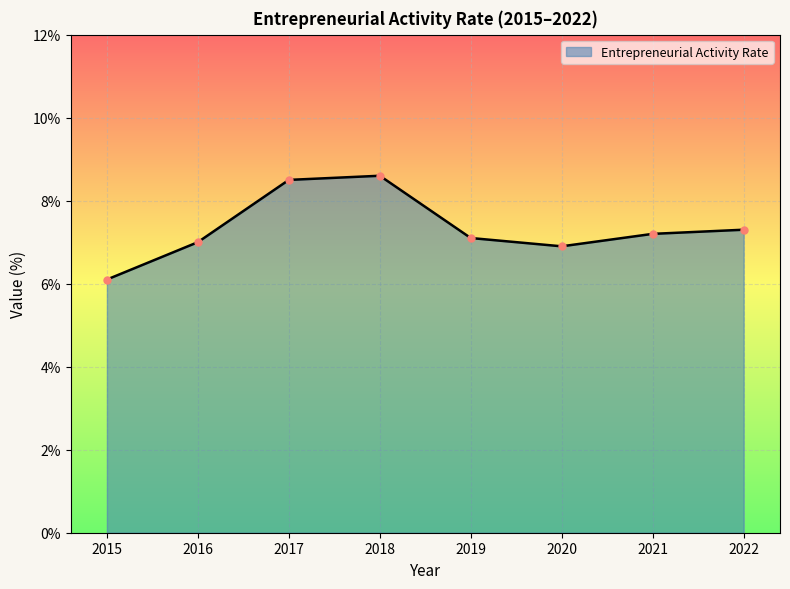

What is the sum of all values?

58.7